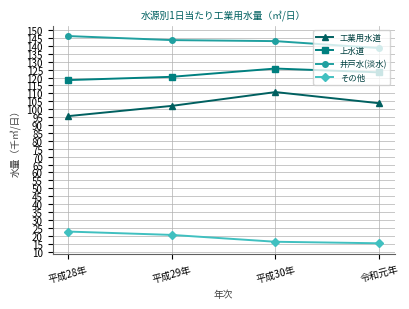

Which series has the largest total across all categories?

井戸水(淡水)